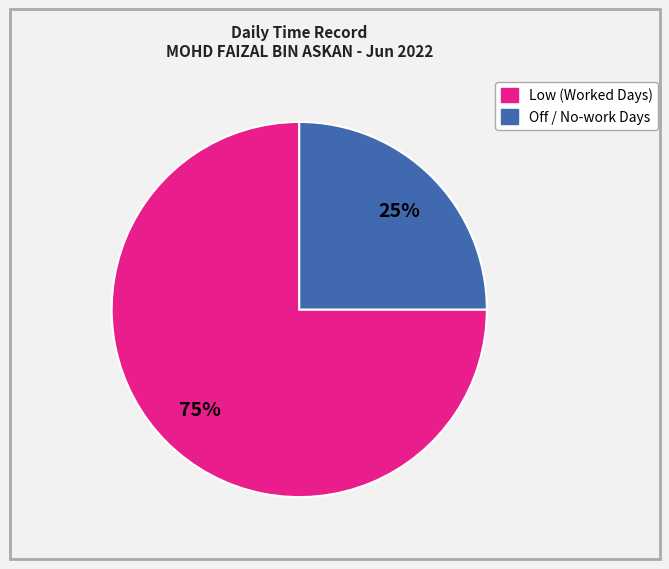

To the nearest percent, what is the average slice percentage?

50%